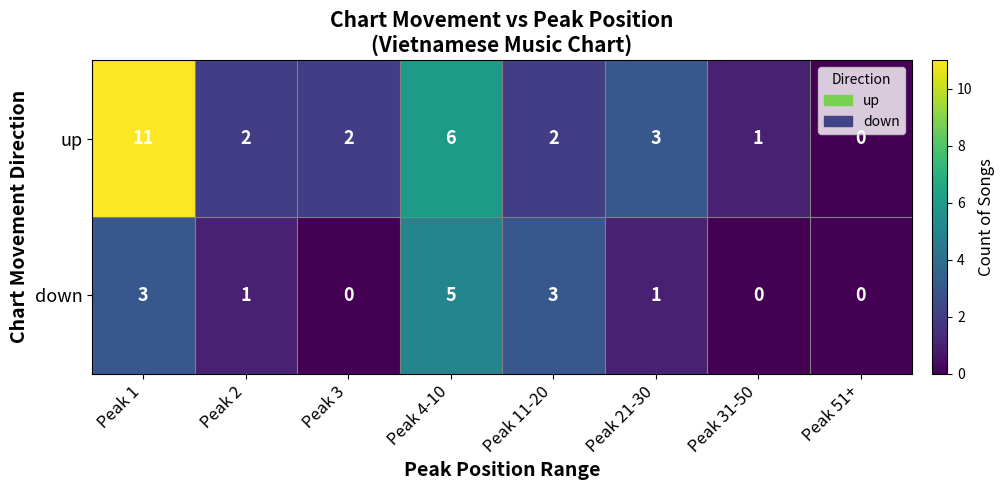

What is the approximate value of up at Peak 4-10, to the nearest 10?

10